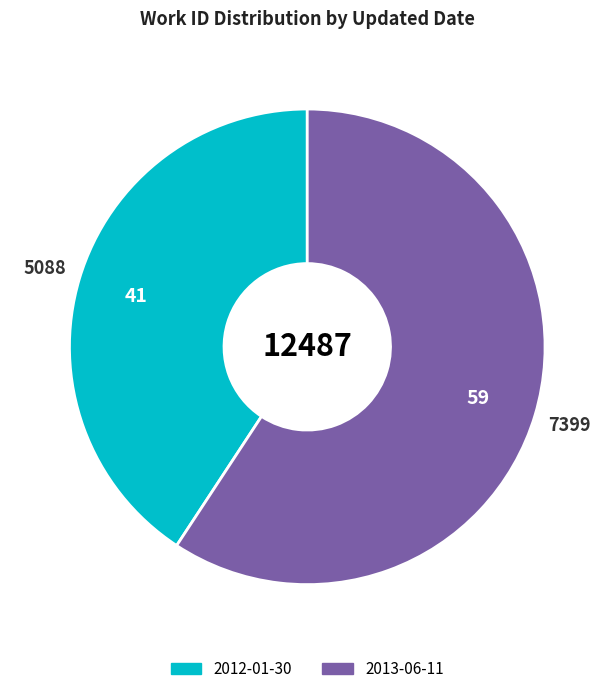

Which has a higher value, 2012-01-30 or 2013-06-11?

2013-06-11